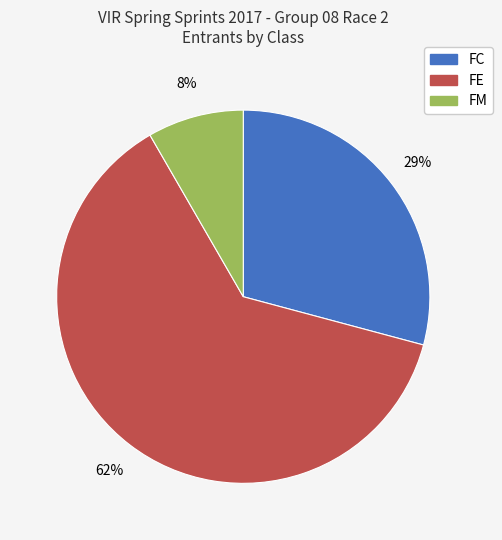

To the nearest percent, what is the average slice percentage?

33%